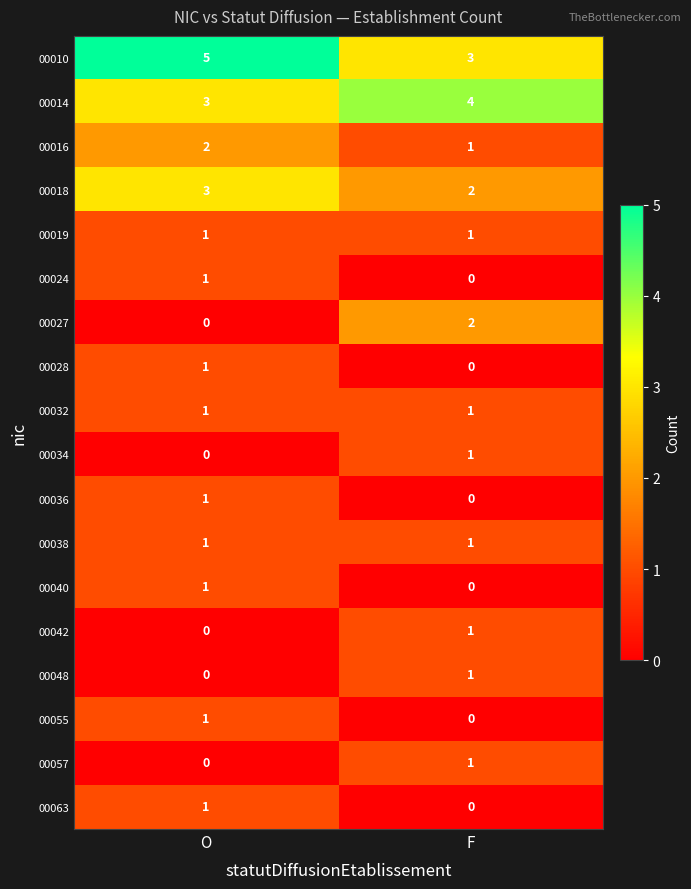

True or false: 00016 has a value of 2 at O.

True